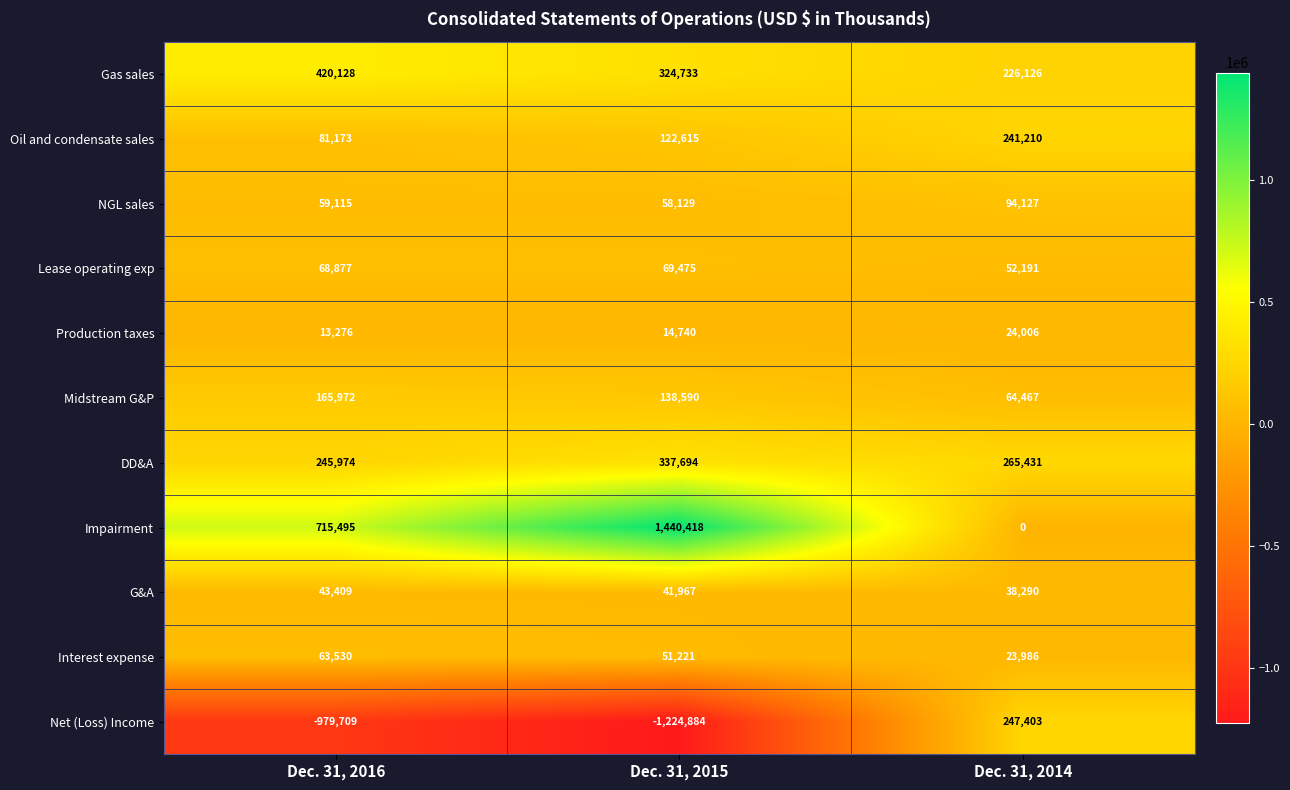

What is the sum of the Production taxes values at Dec. 31, 2015 and Dec. 31, 2014?

38746